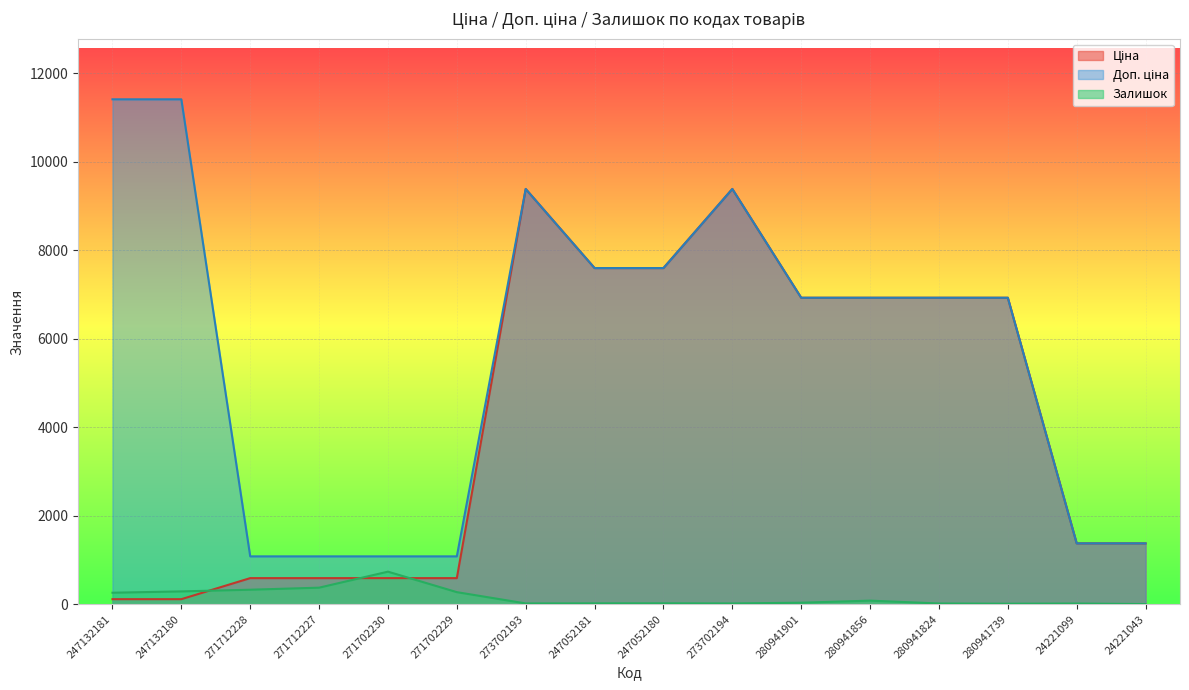

How many categories are shown in the chart?

16